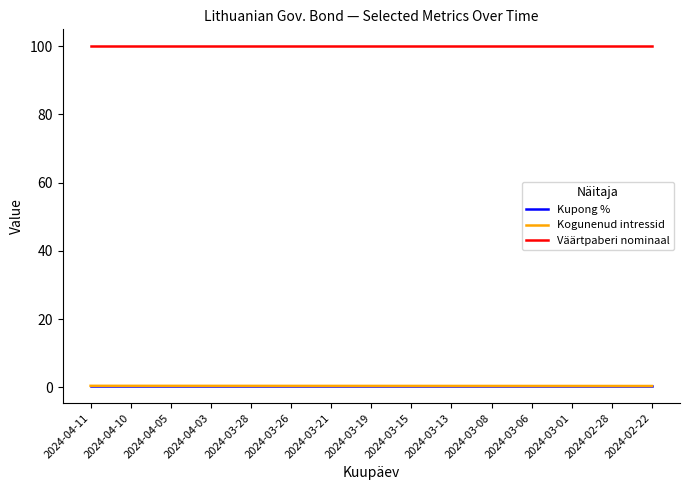

What is the minimum value shown in the chart?

0.3